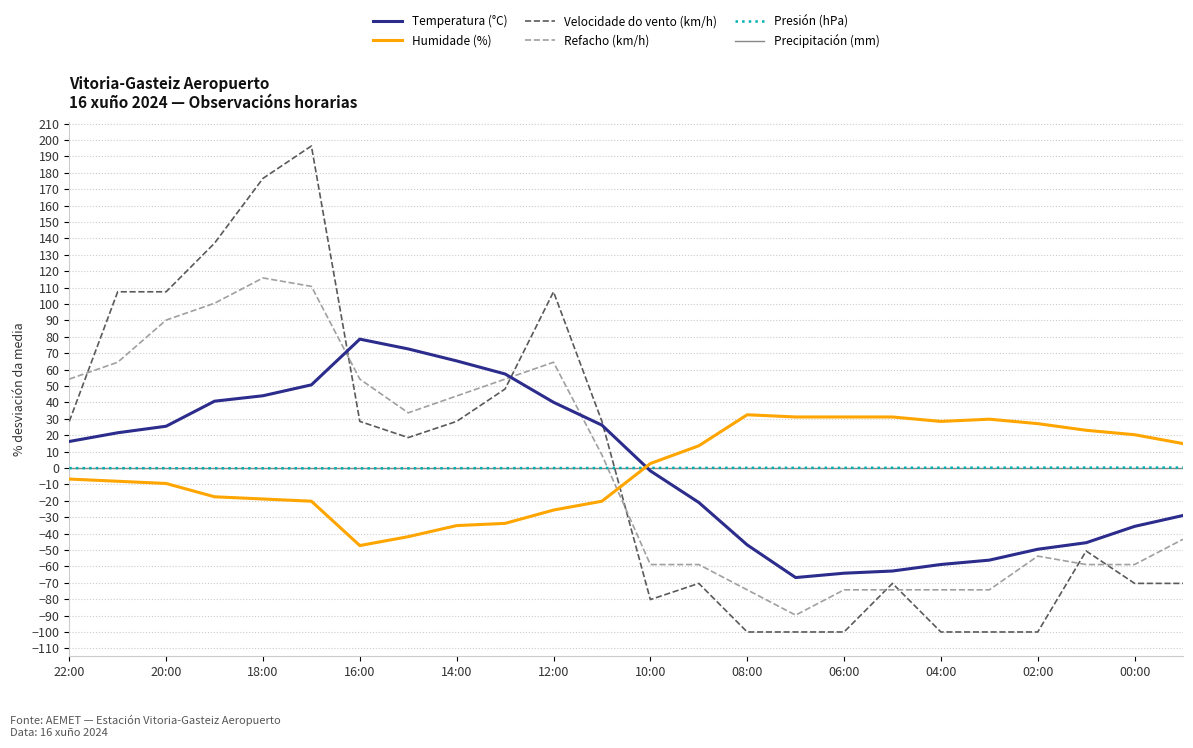

What is the greatest value displayed?

196.3